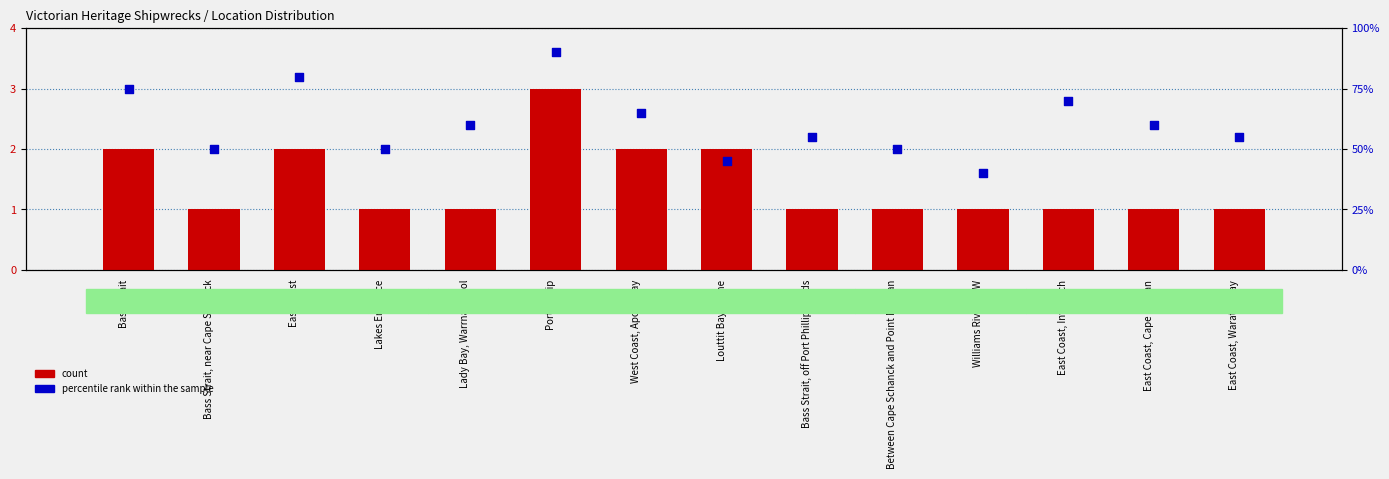

Which series reaches the maximum Y coordinate?

percentile rank within the sample